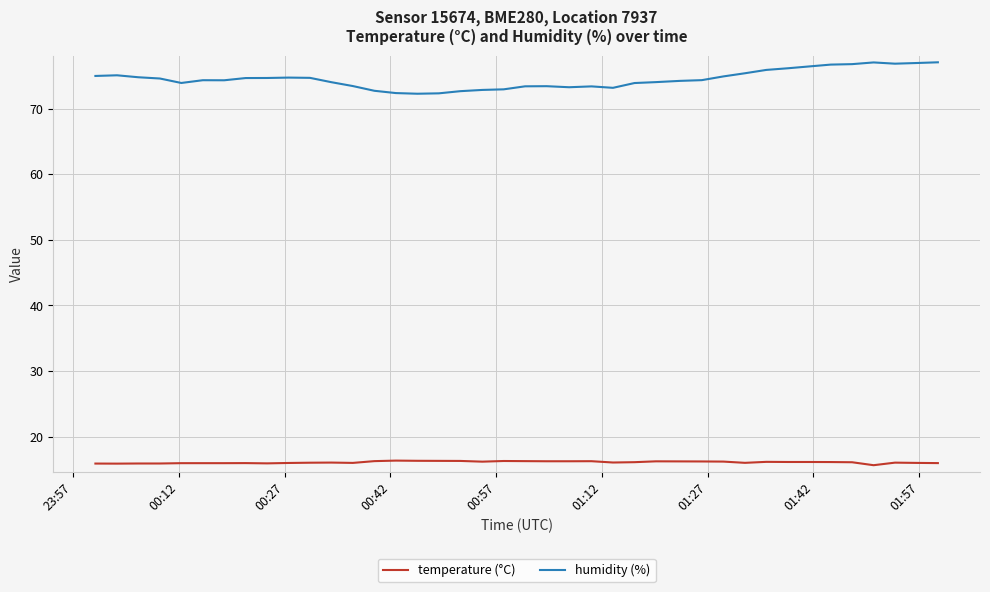

List the series in order of their overall mean, lowest first.

temperature (°C), humidity (%)